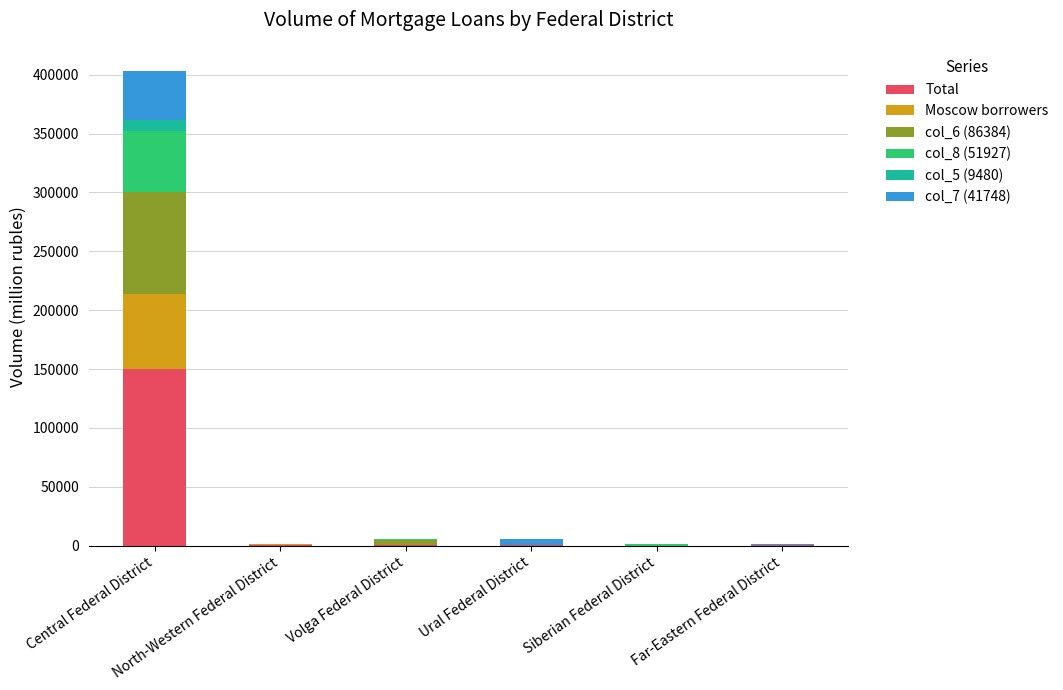

What is the highest value of the Total series?

150027